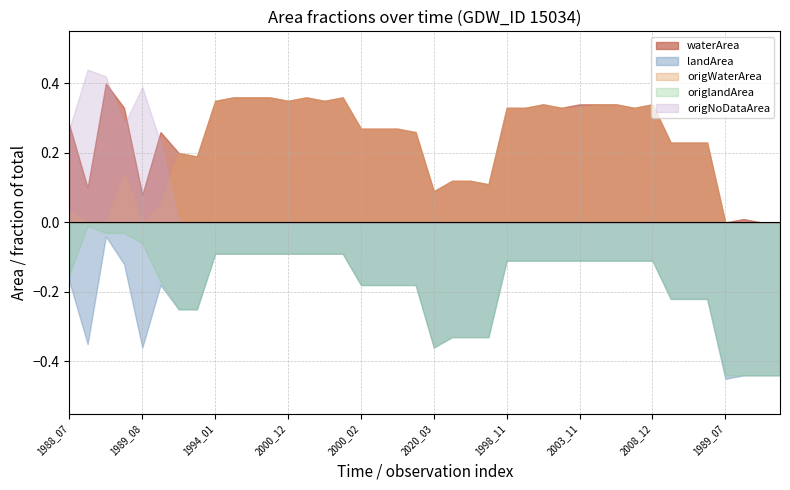

Which series has the widest spread of values?

origNoDataArea